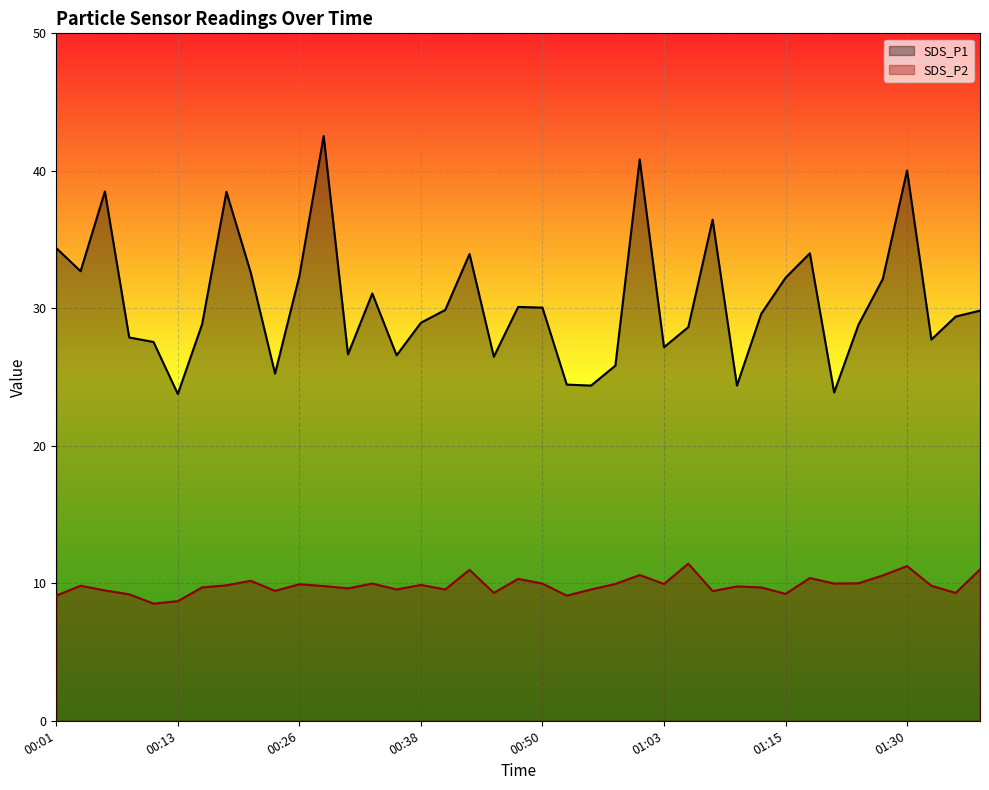

What is the spread (max minus min) of values at 00:33?

21.1